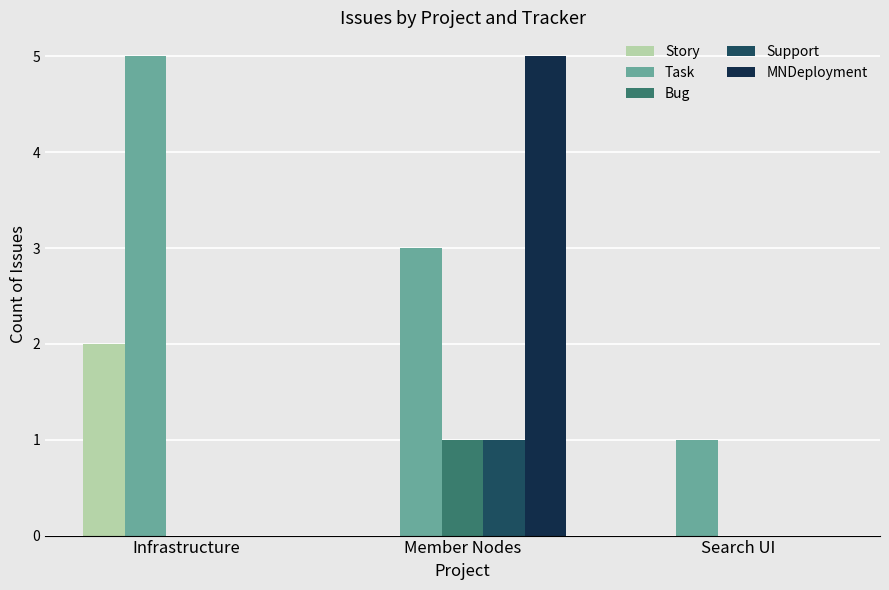

Which series changed the most between Infrastructure and Search UI?

Task